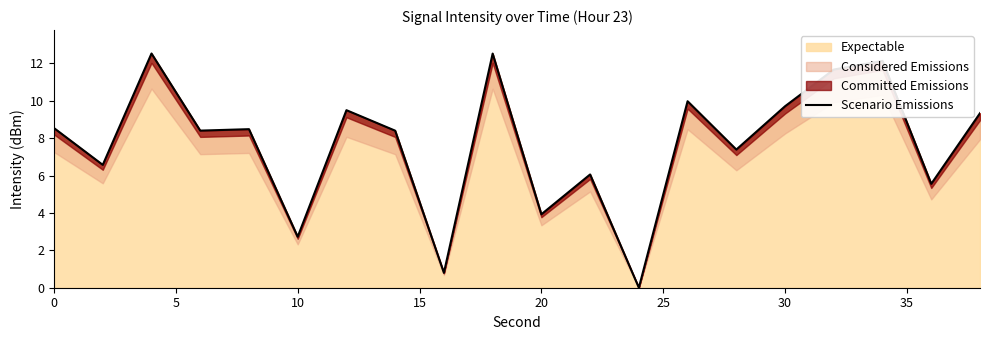

What is the highest value of the Expectable series?

12.5